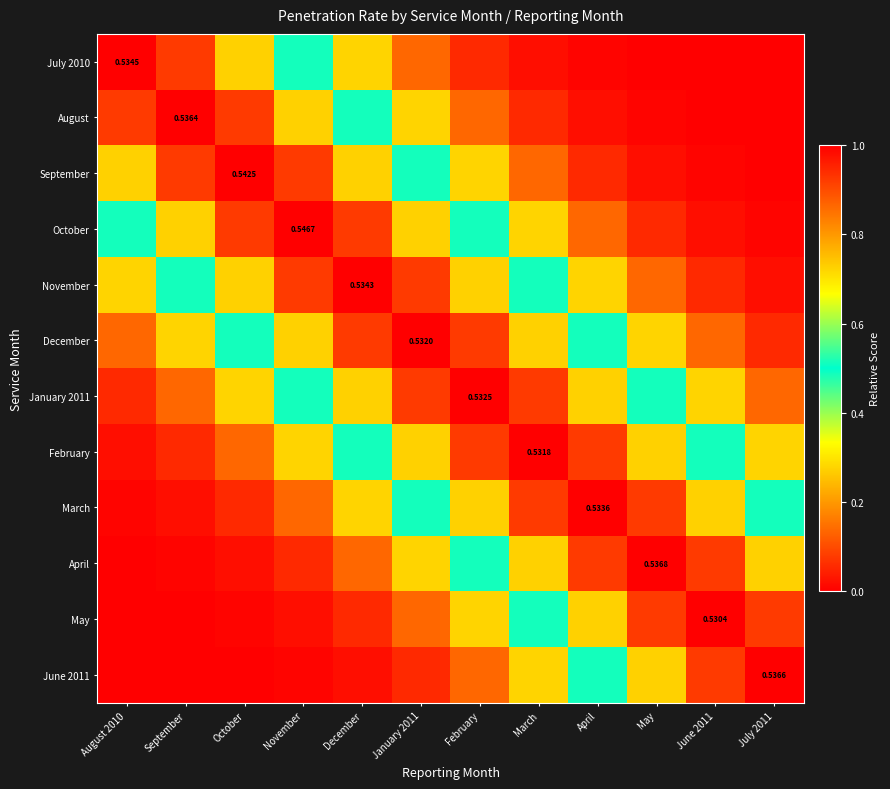

Which label corresponds to the largest value in the chart?

August 2010